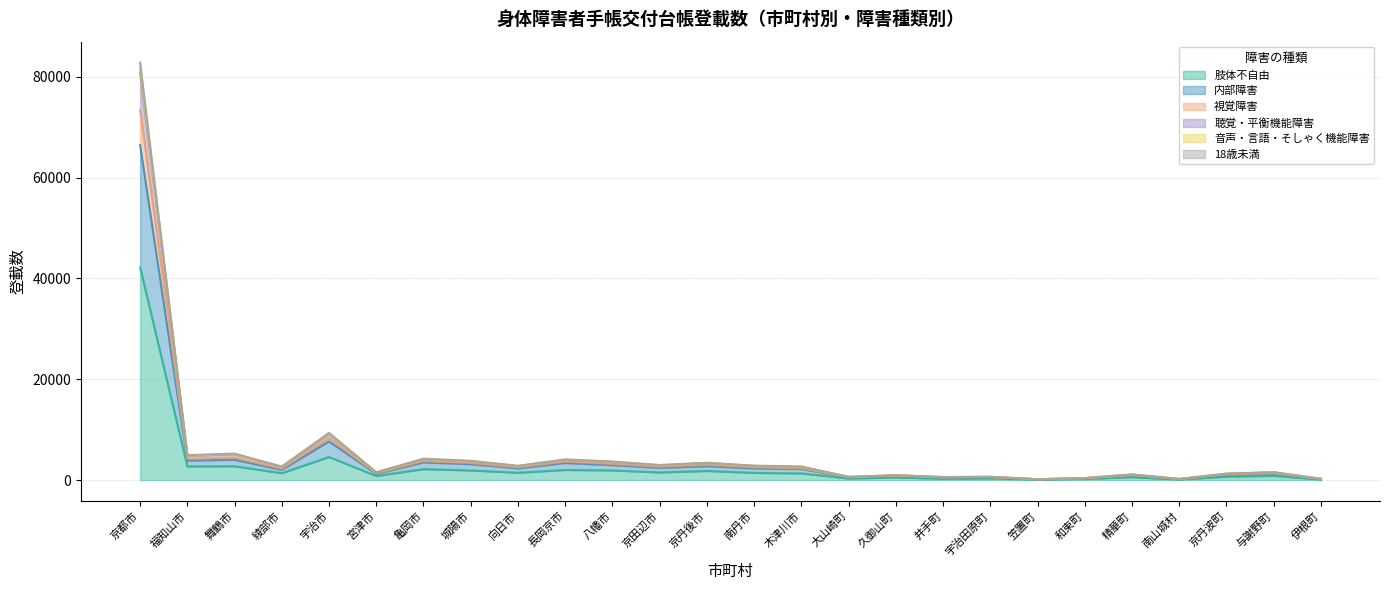

What is the label of the 23rd point from the right?

綾部市